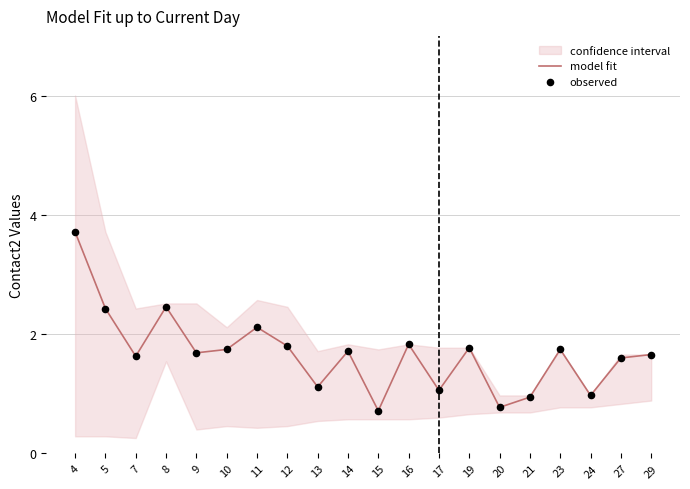

At which label does model fit reach its peak?

4